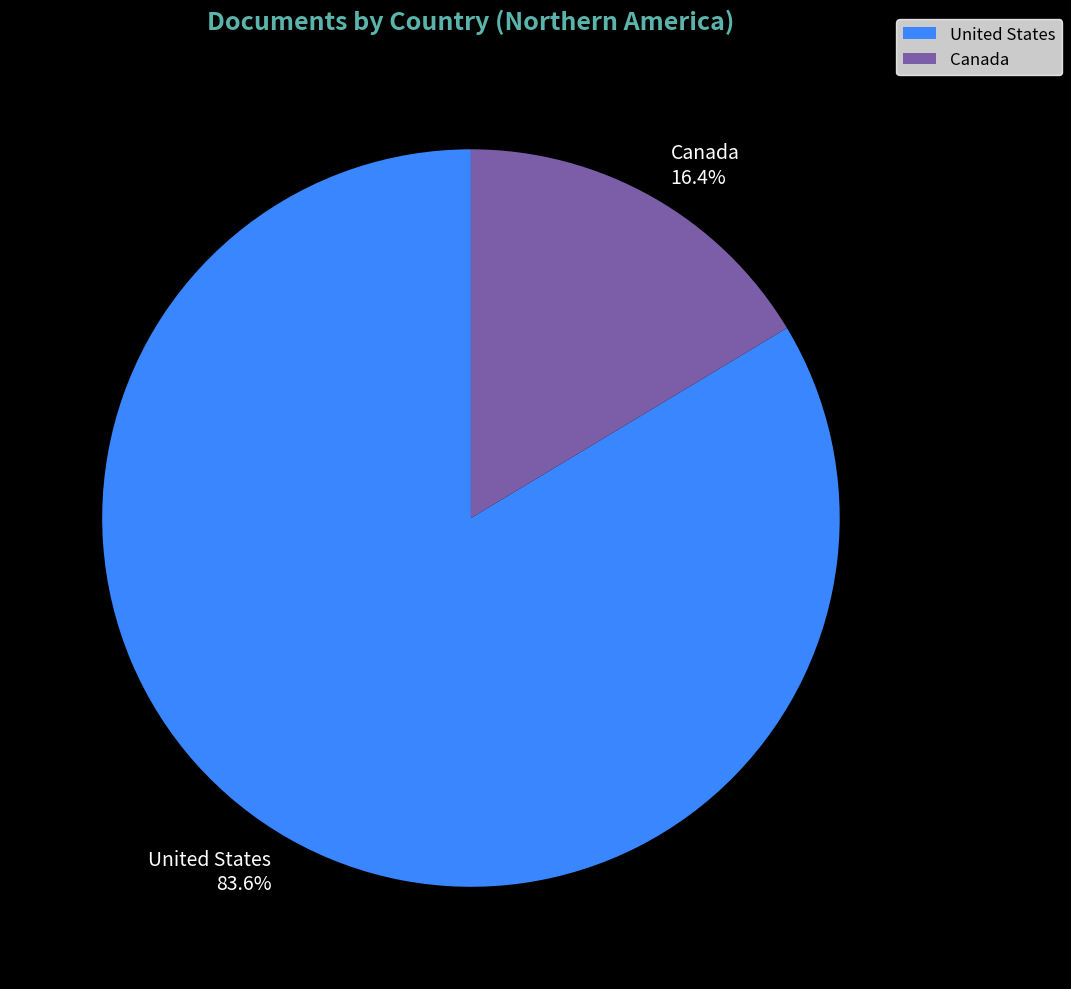

To the nearest percent, what percentage of the pie is Canada?

16%